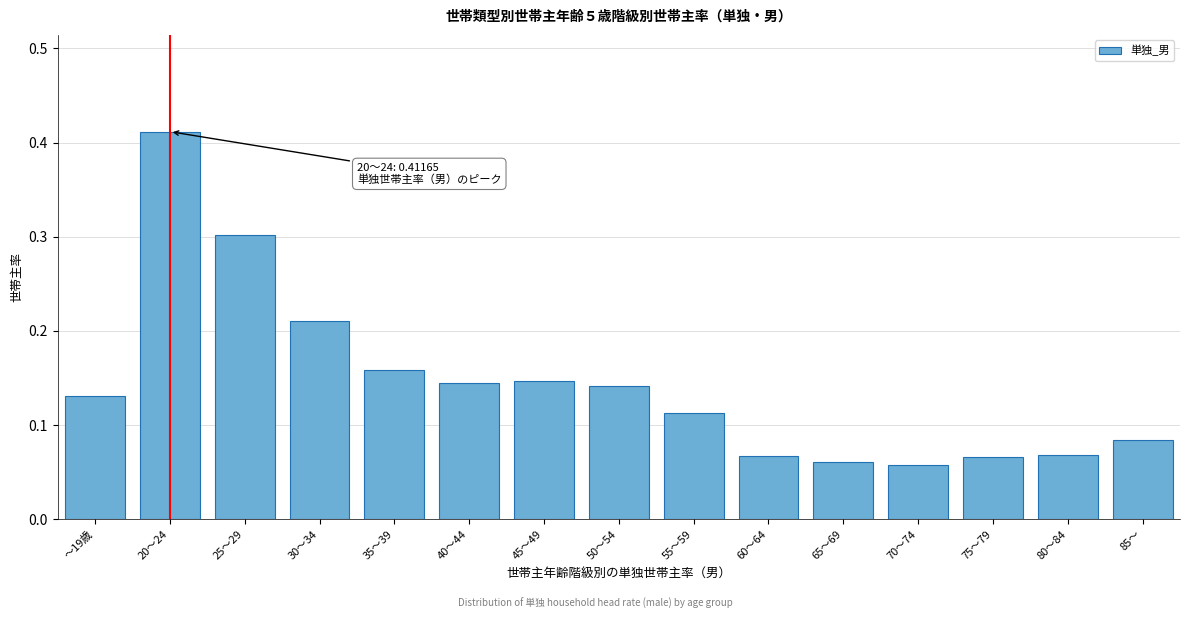

True or false: the data shows 0.1 at 25～29.

False